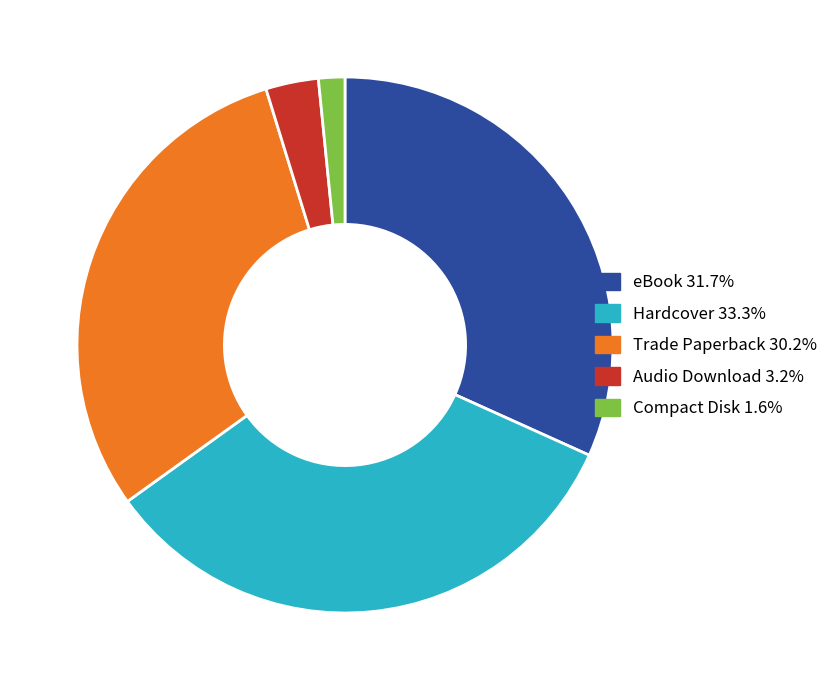

Do eBook and Hardcover together represent more than half of the pie?

Yes